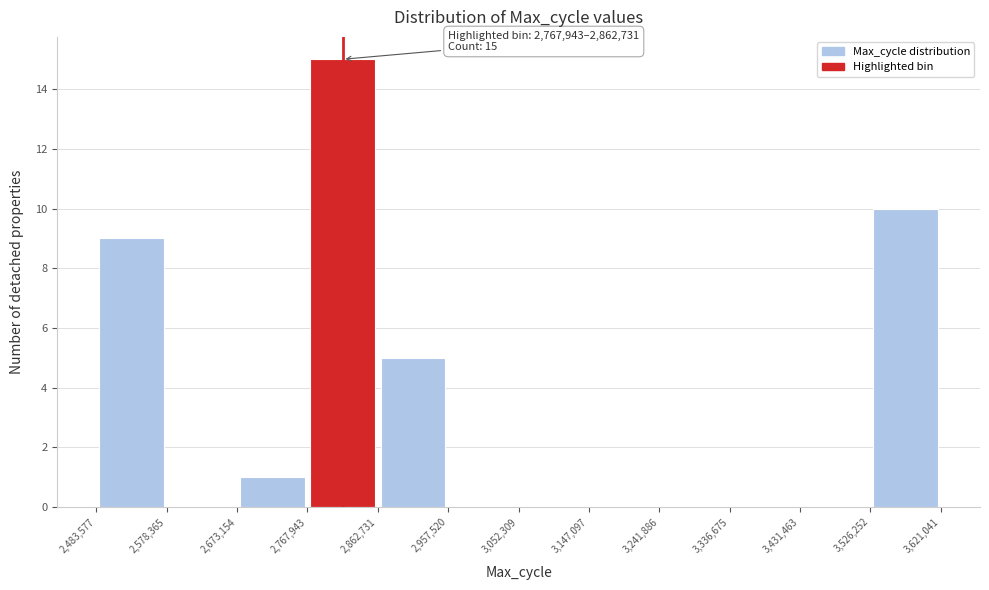

Which range on the x-axis has the tallest bar?

2,767,943 to 2,862,731